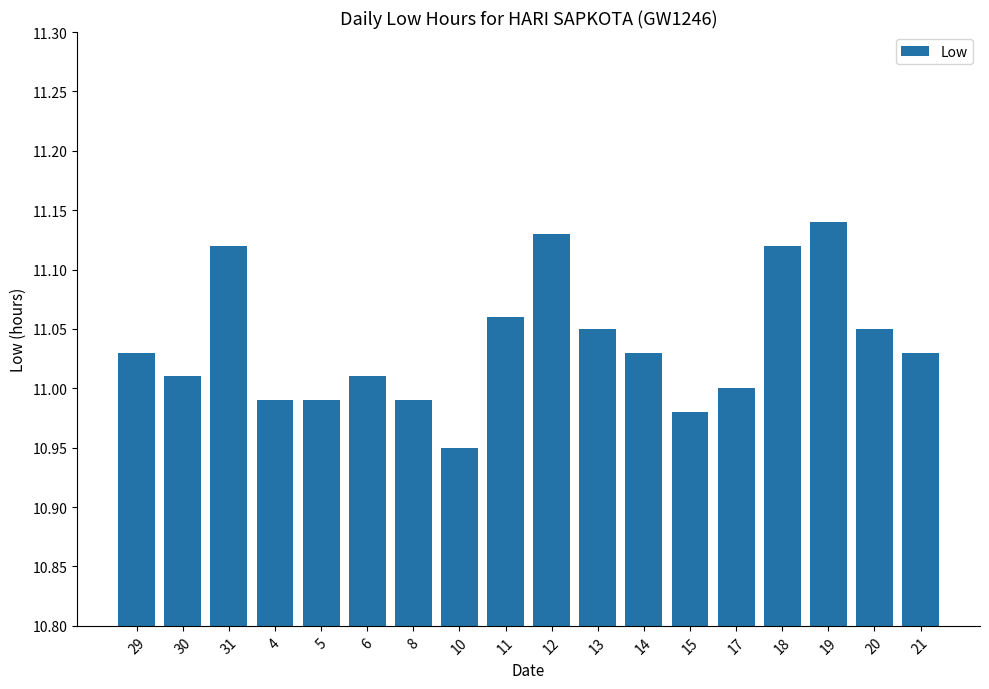

What position from the right is 10?

11